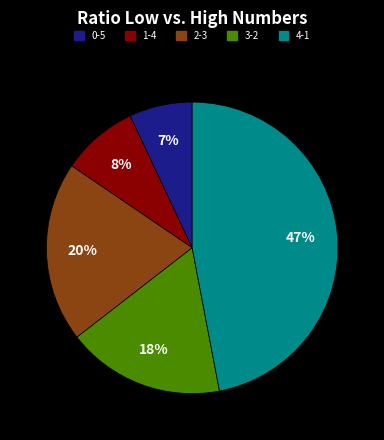

Count the number of slices in the pie.

5